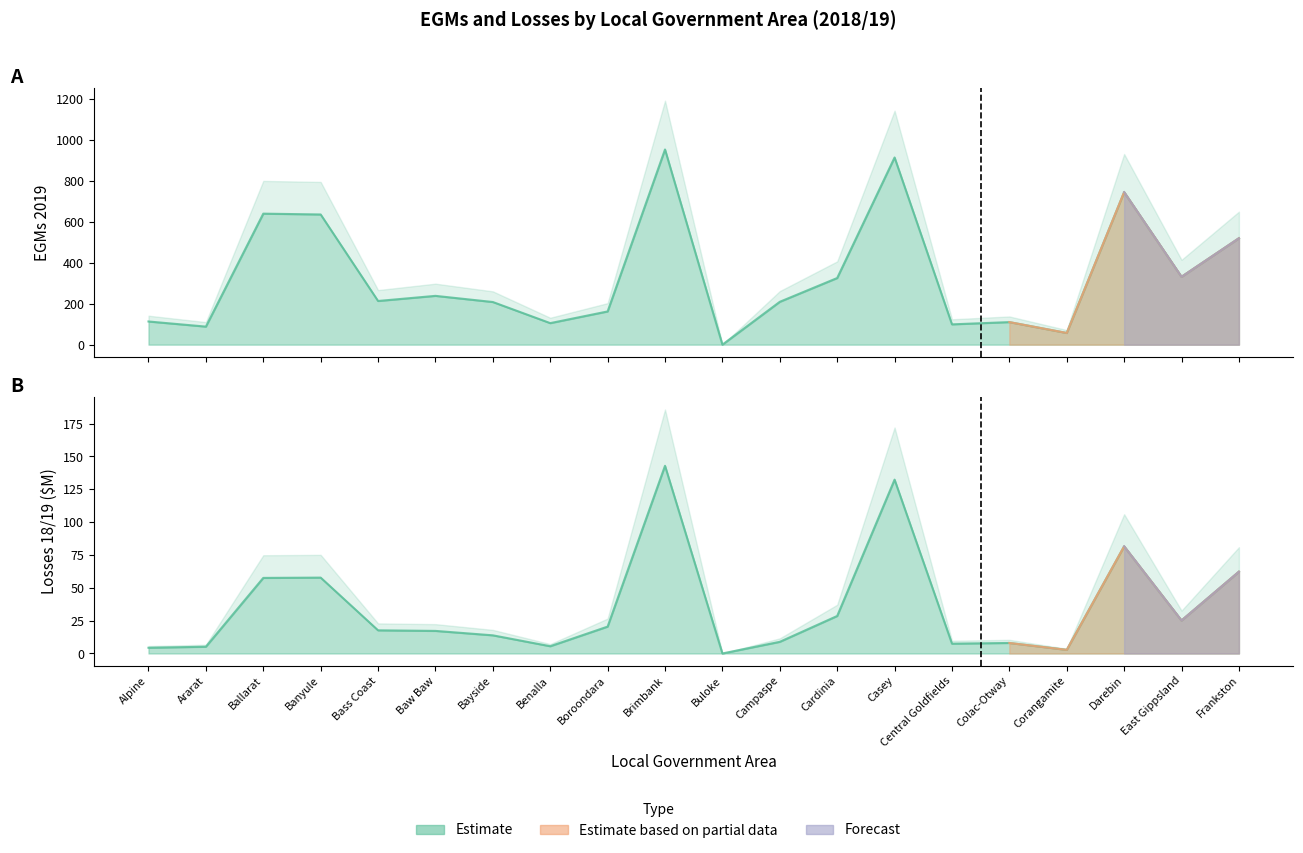

Where is the first local maximum for Losses 18/19 ($Million)?

Banyule